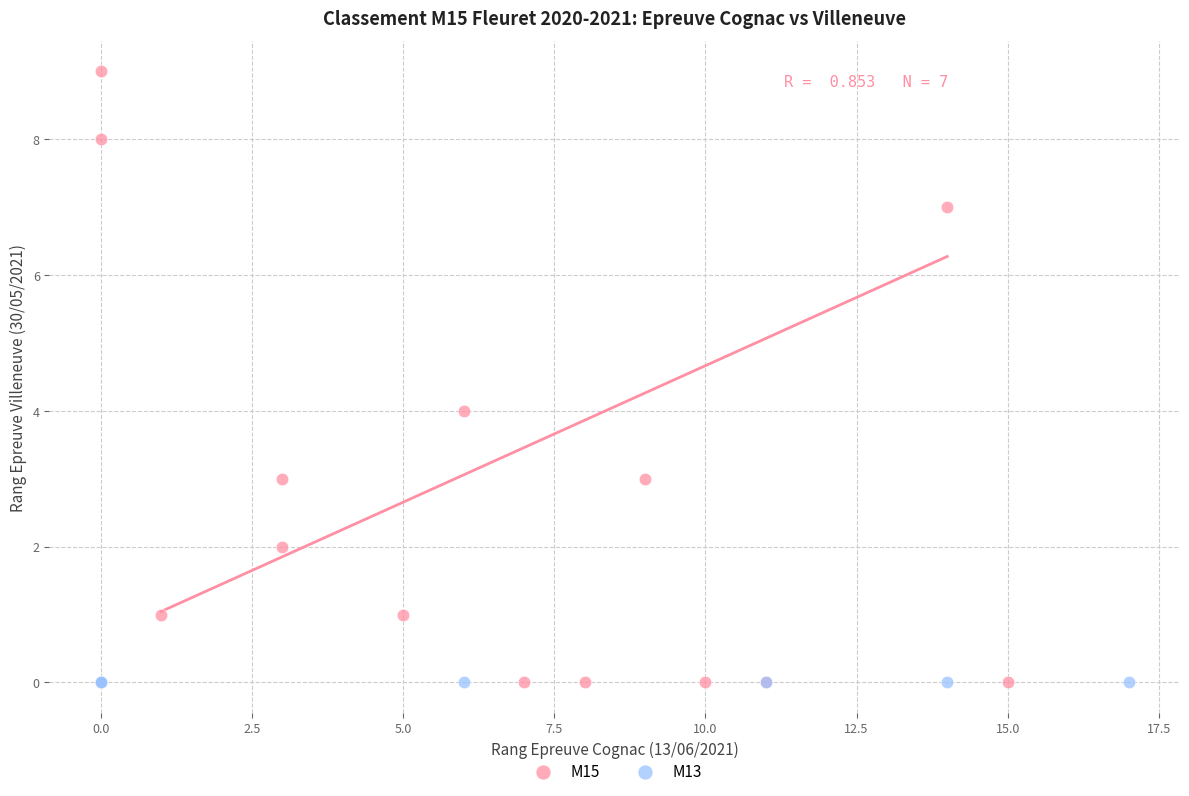

Which series contains the highest Y value?

M15